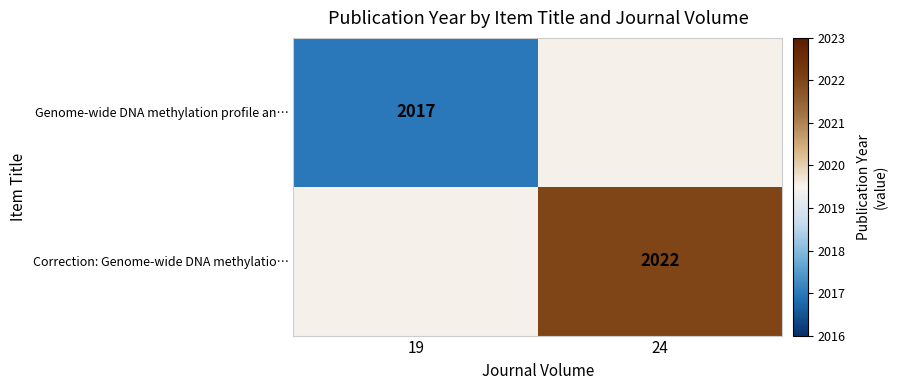

The value of Correction: Genome-wide DNA methylatio… at 24 is 2022. True or false?

True